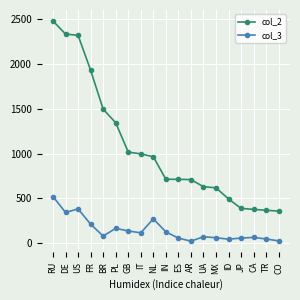

Which label corresponds to the largest value in the chart?

RU